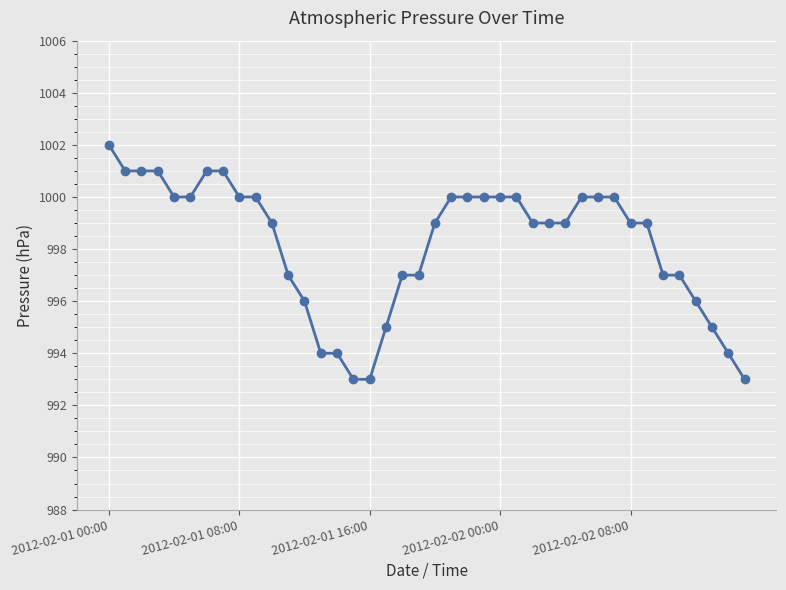

What is the value of the 2nd point from the left?

1001